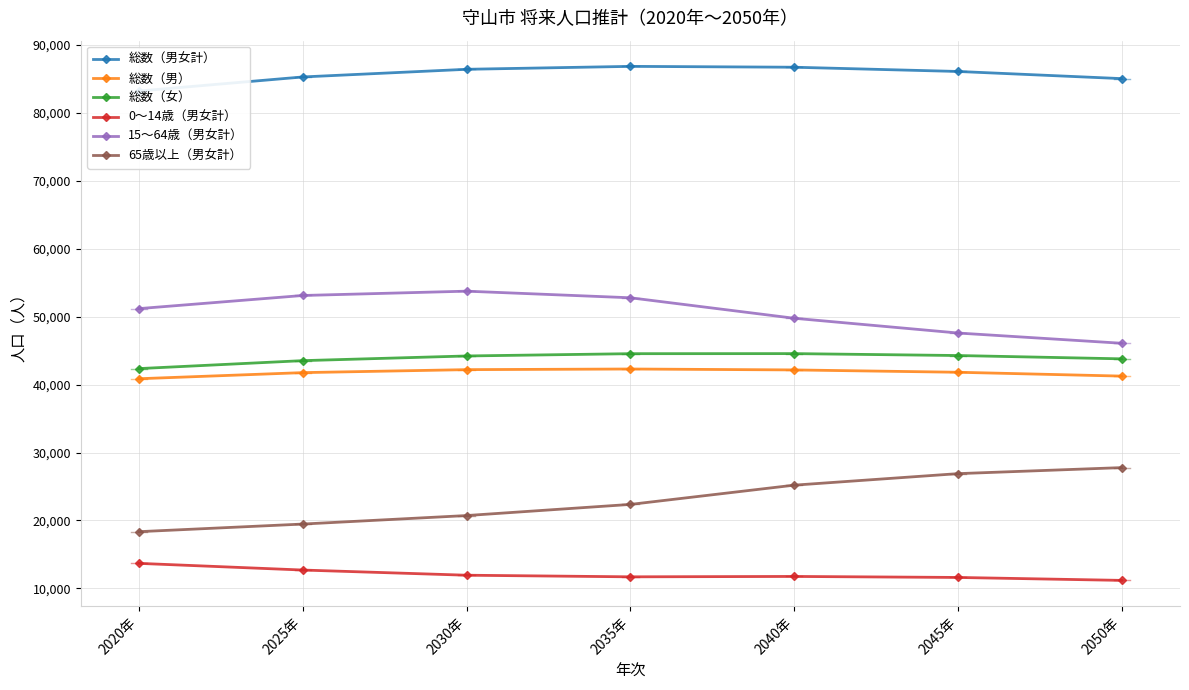

True or false: 総数（女） and 15～64歳（男女計） intersect in this chart.

False